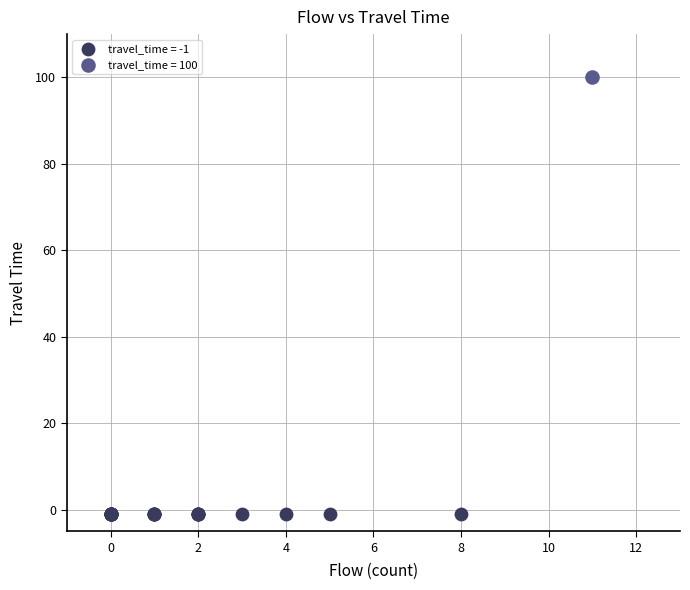

What are all the series names shown in the legend?

travel_time = -1, travel_time = 100